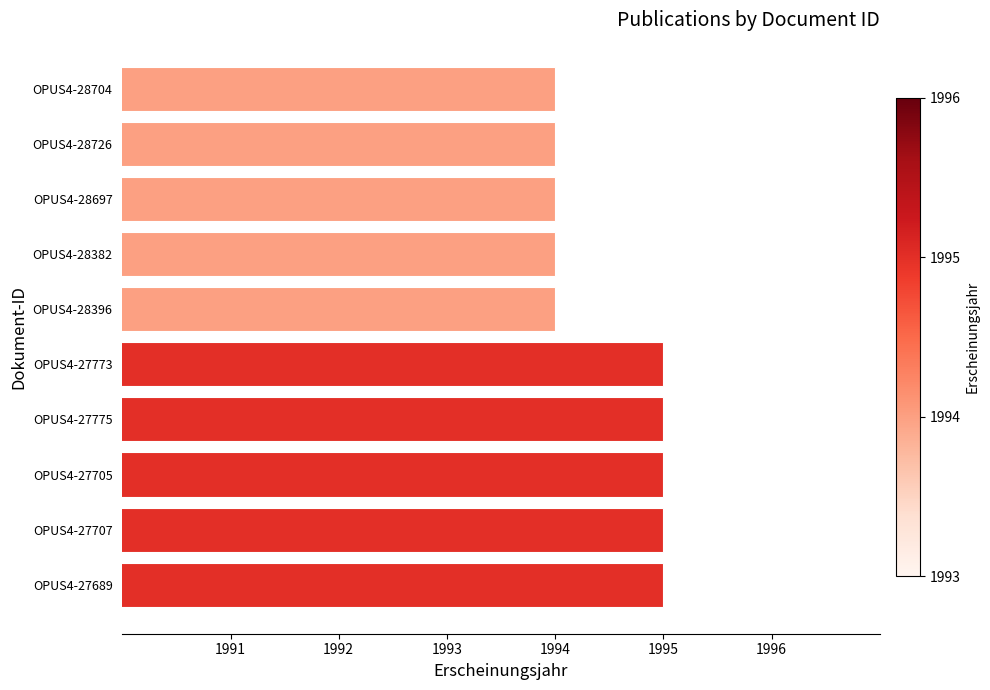

What is the value of the 7th bar from the top?

1995